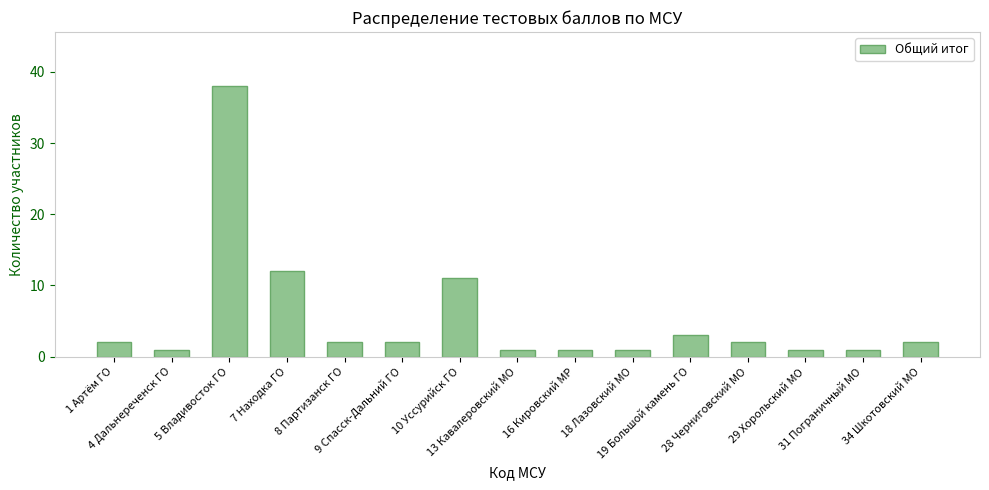

Which has a higher value, 19 Большой камень ГО or 7 Находка ГО?

7 Находка ГО